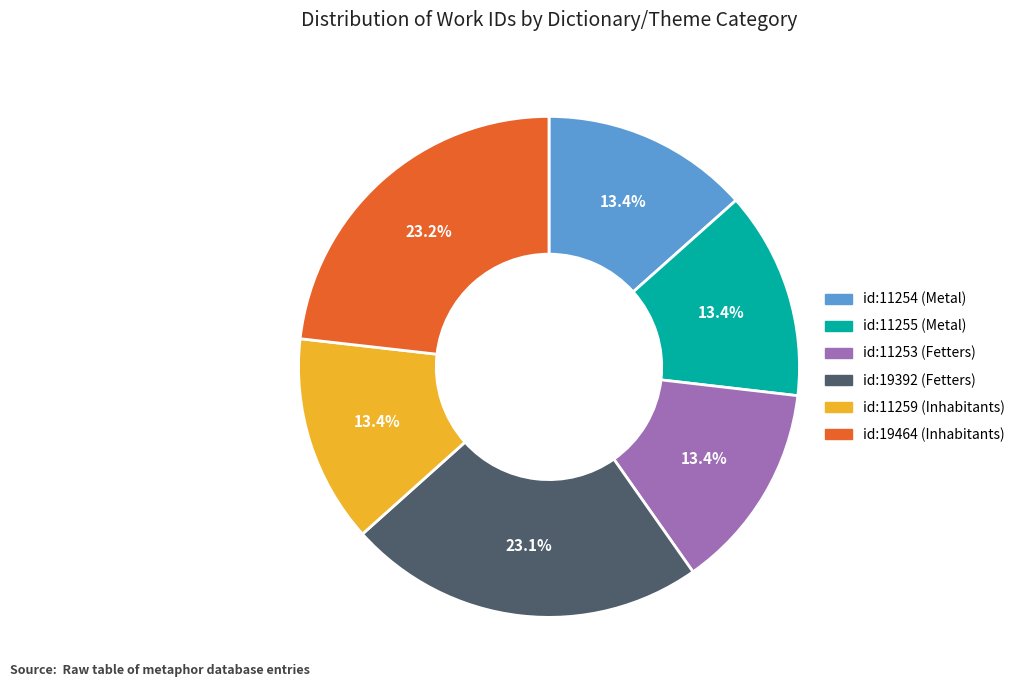

Is there a majority slice in this chart?

No